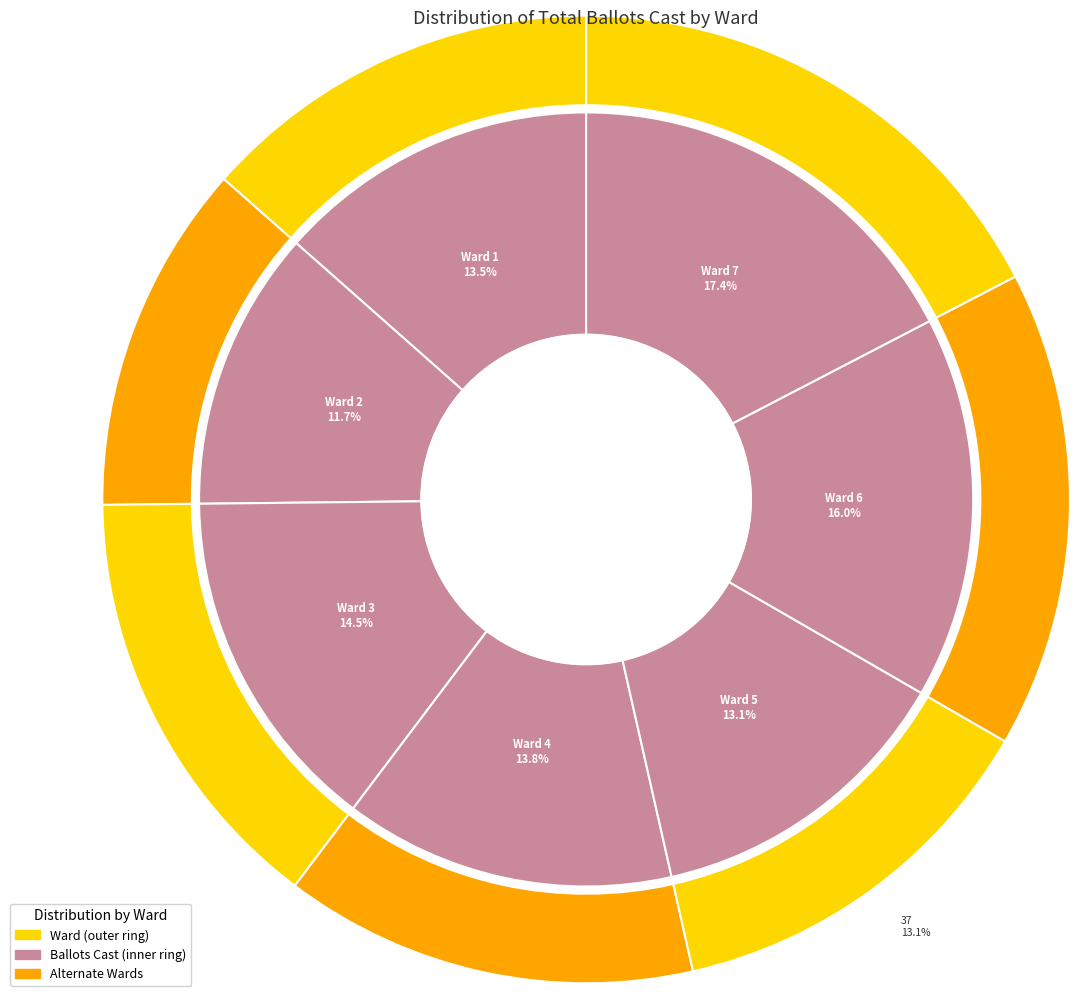

To the nearest percent, what percentage of the pie is Ward 2?

12%